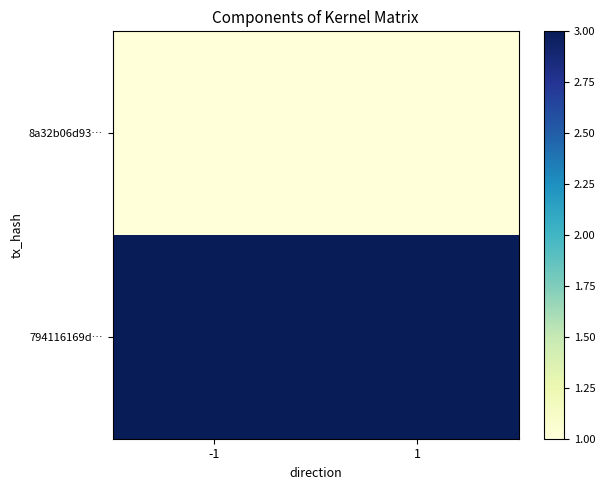

Which category has the lowest value across all series?

-1